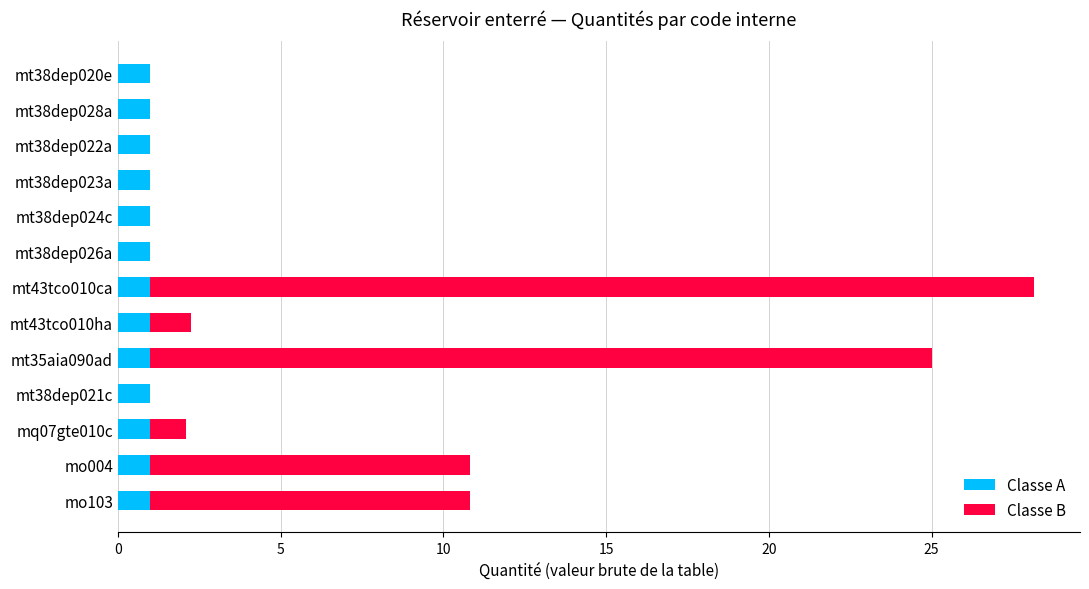

What is the approximate value of Classe A at mt38dep028a?

1.0